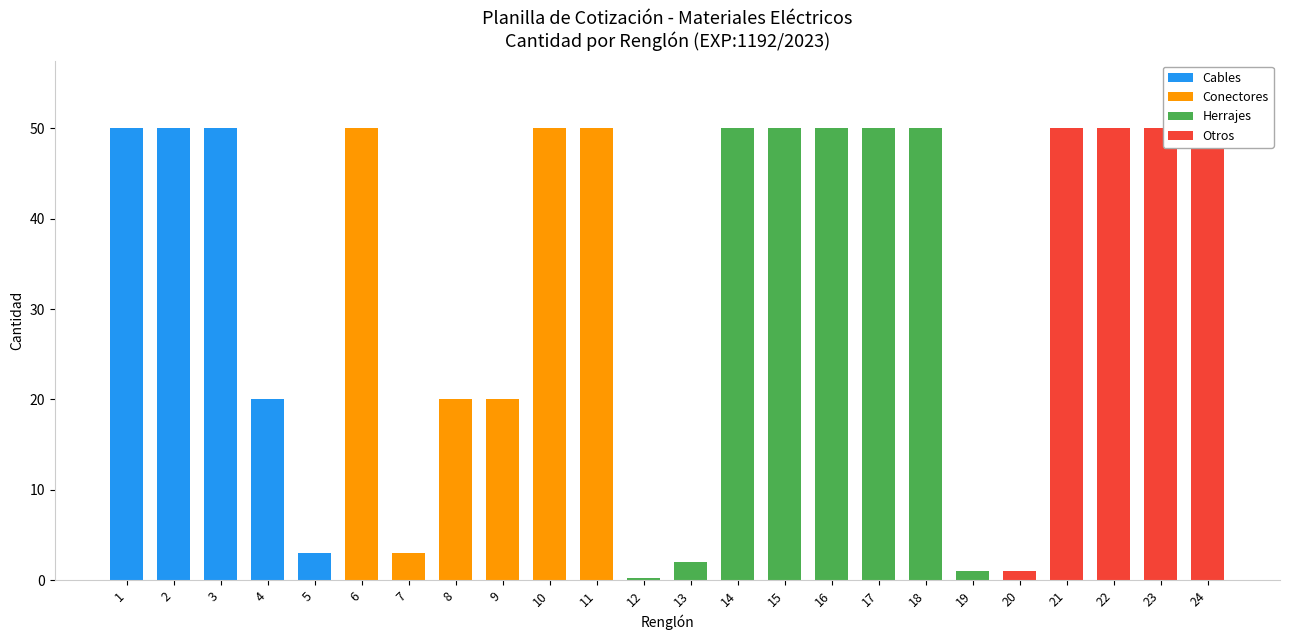

Count the number of categories in the chart.

24